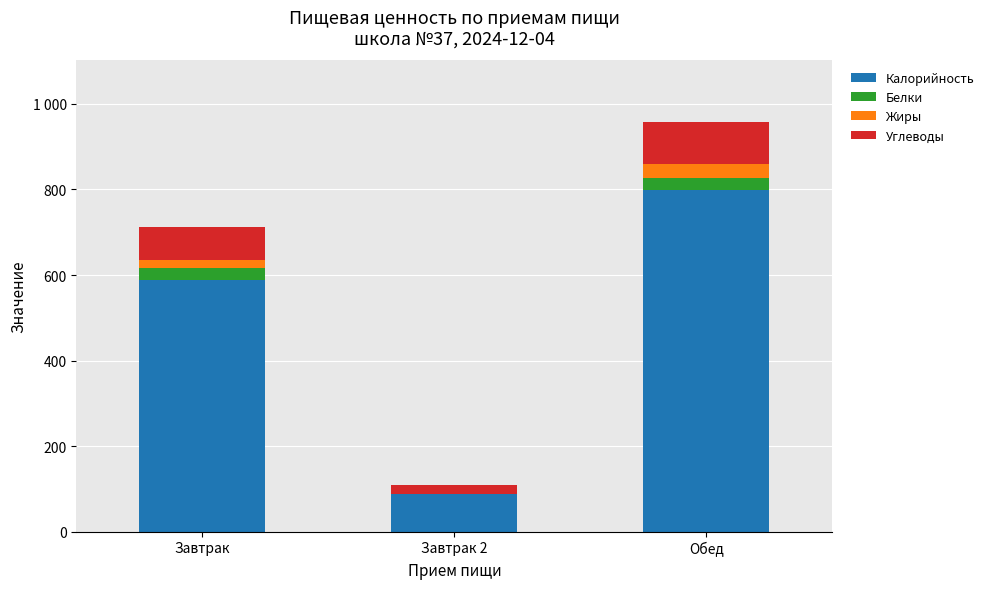

Rank the series at Обед from lowest to highest value.

Белки, Жиры, Углеводы, Калорийность